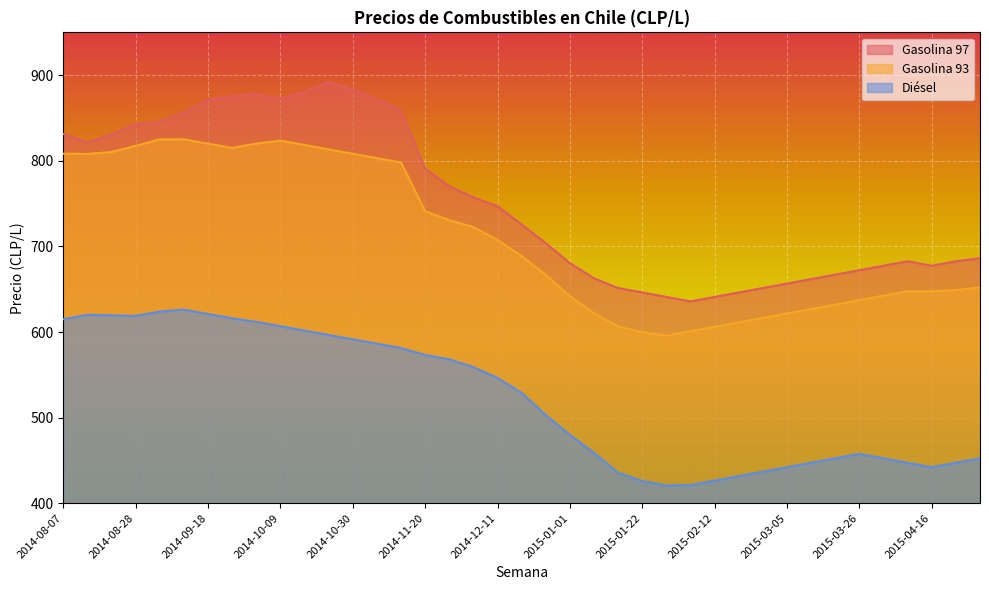

True or false: Diésel and Gasolina 97 cross at least once.

False